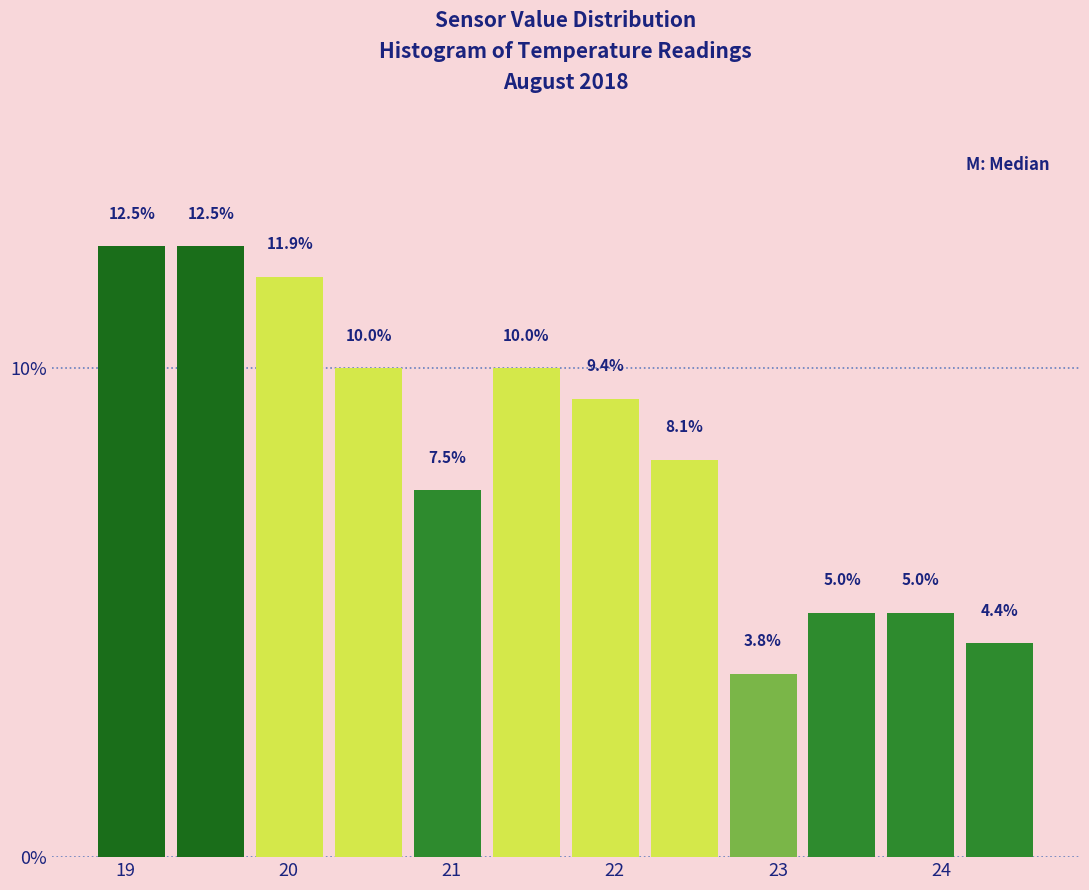

Reading left to right, transcribe this chart: for each bar, give the range it covers on the x-axis and its height. The bar edges are not printed on the chart, so give them approximately, as read against the axis.

18.8 to 19.3: 12.5
19.3 to 19.8: 12.5
19.8 to 20.3: 11.9
20.3 to 20.7: 10.0
20.7 to 21.2: 7.5
21.2 to 21.7: 10.0
21.7 to 22.2: 9.4
22.2 to 22.7: 8.1
22.7 to 23.2: 3.8
23.2 to 23.6: 5.0
23.6 to 24.1: 5.0
24.1 to 24.6: 4.4